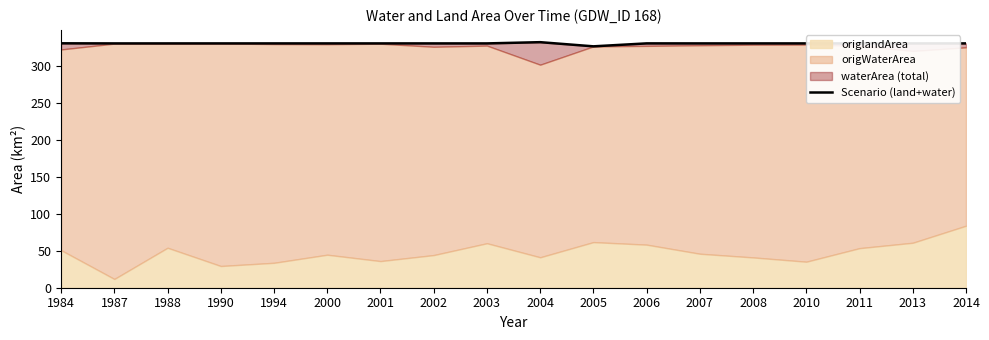

Reading left to right, extract all data points from this chart.

1984=330.6	1987=330.4	1988=330.4	1990=330.4	1994=330.4	2000=330.4	2001=330.4	2002=330.4	2003=330.4	2004=332.1	2005=326.5	2006=330.5	2007=330.4	2008=330.4	2010=330.4	2011=330.4	2013=330.4	2014=330.4